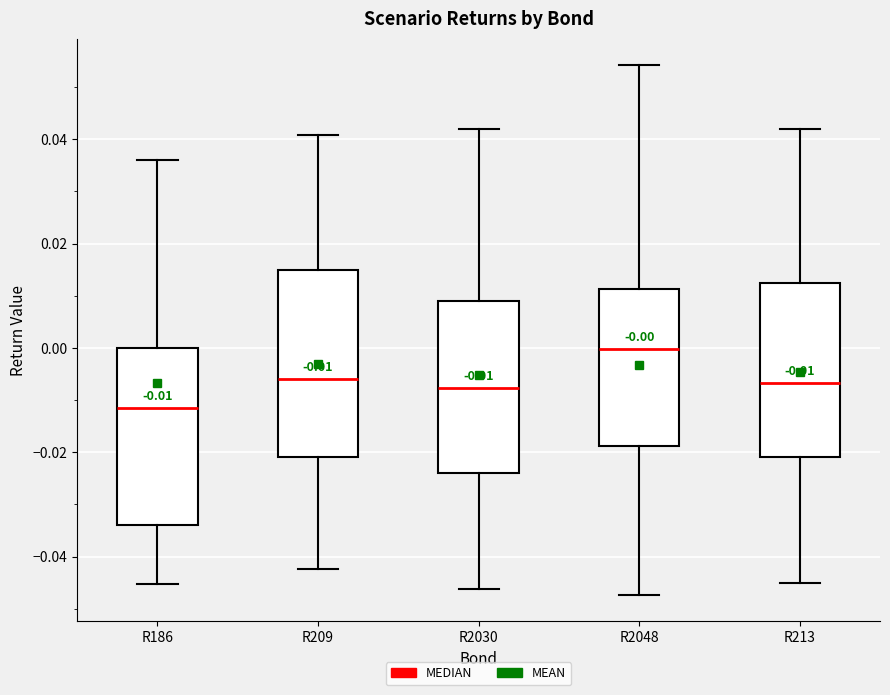

Which box has the lowest median line?

R186